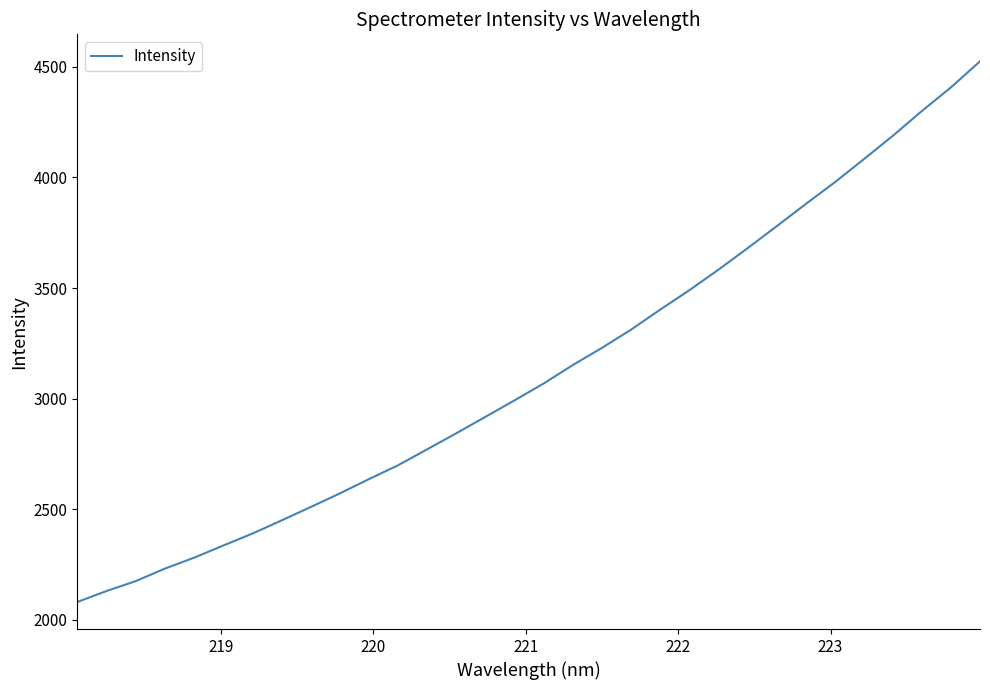

What is the difference between the maximum and minimum values?

2443.7